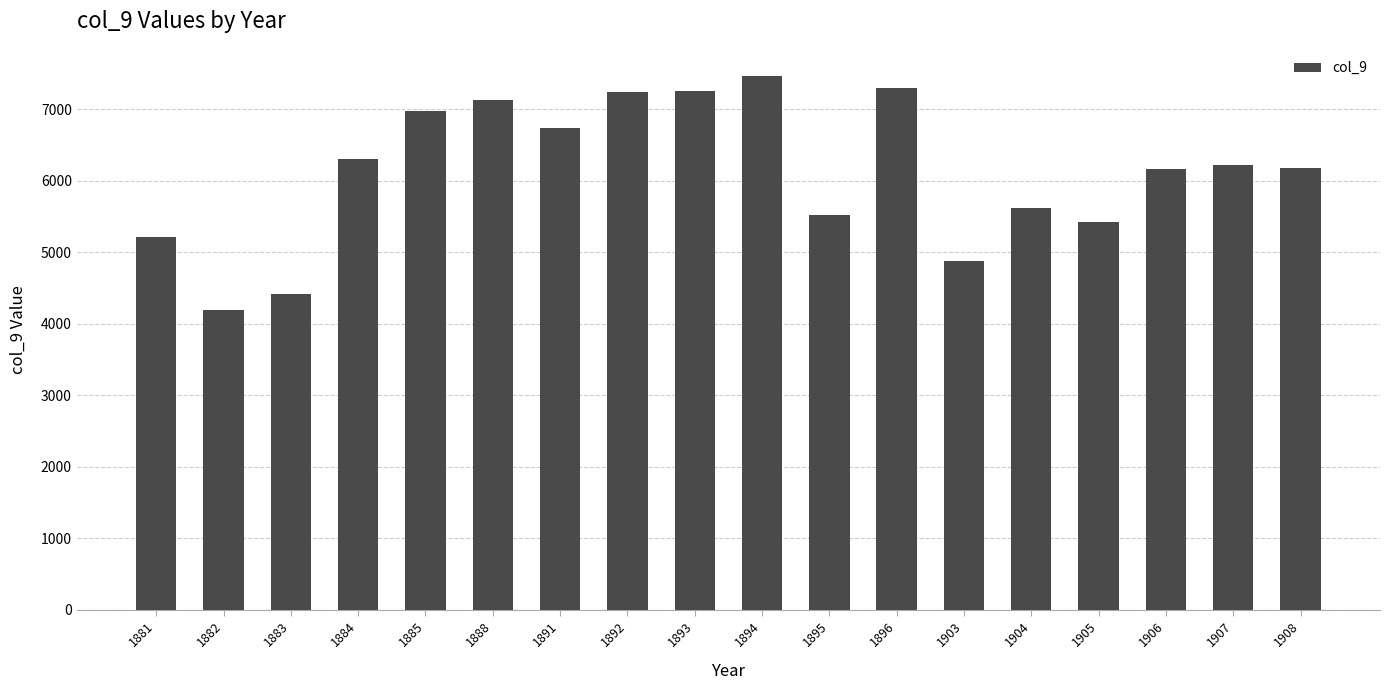

What is the greatest value displayed?

7473